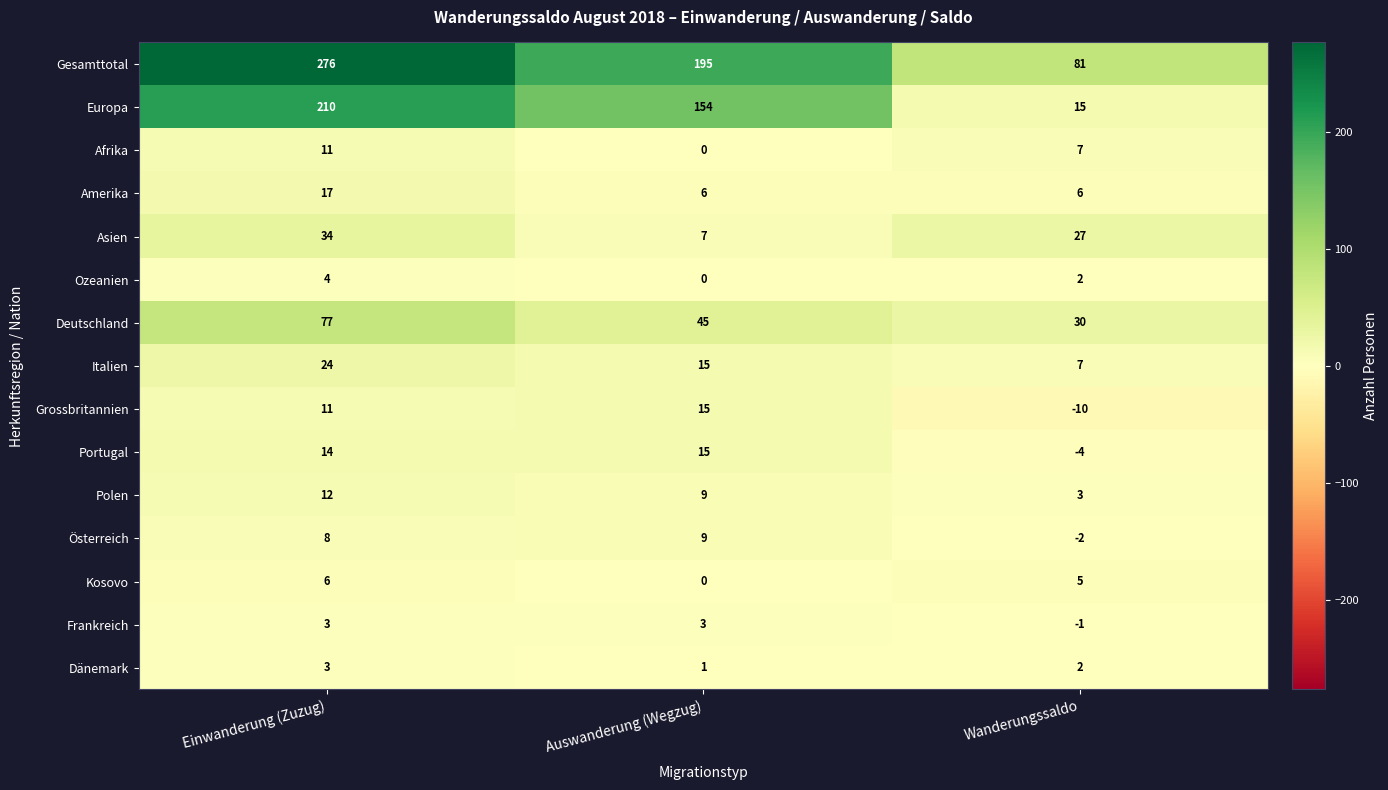

At which label does Deutschland first exceed 45?

Einwanderung (Zuzug)